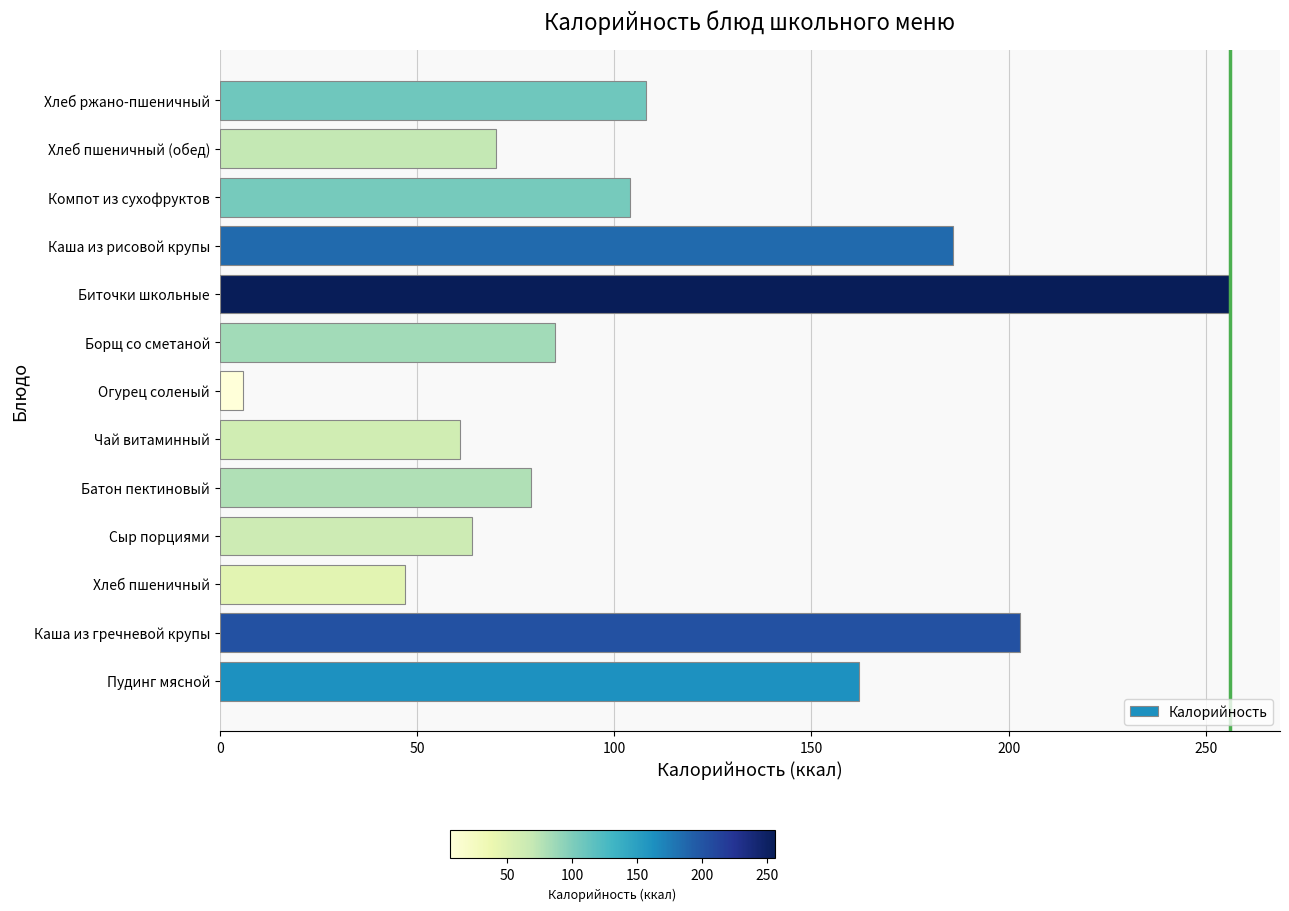

Which has a higher value, Батон пектиновый or Хлеб пшеничный (обед)?

Батон пектиновый